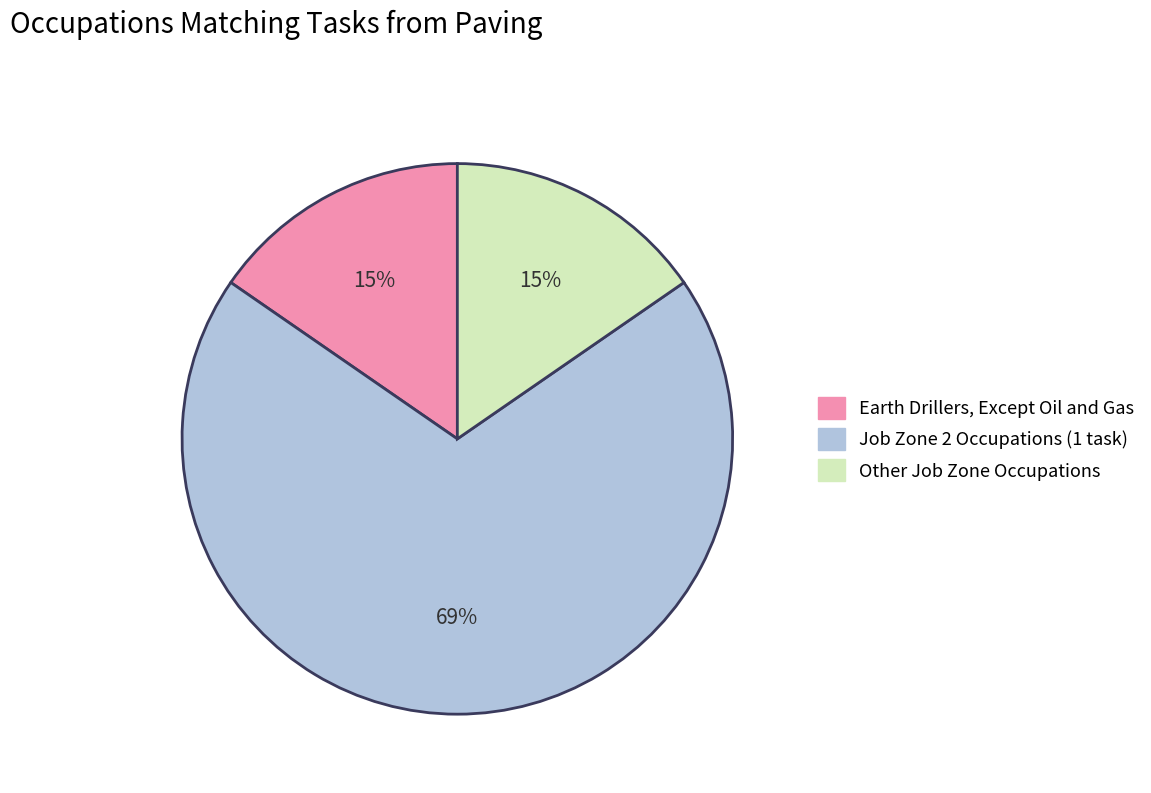

To the nearest percent, what is the average slice percentage?

33%